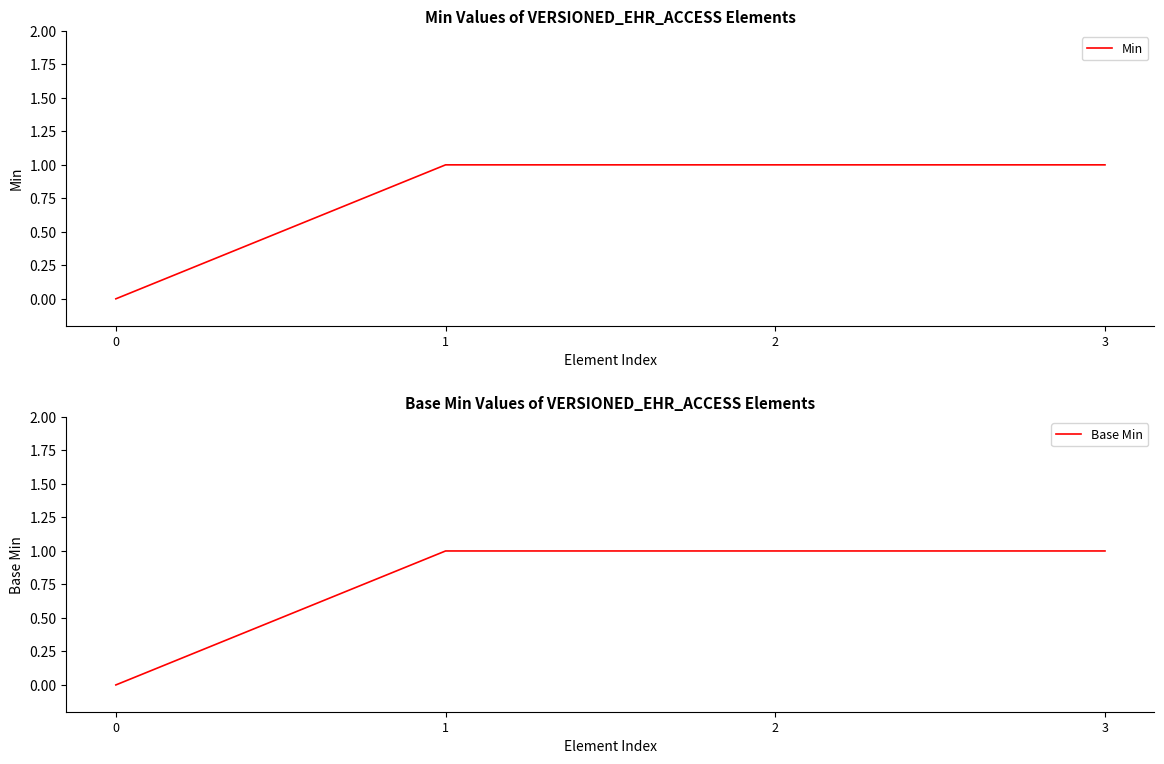

What is the difference between the maximum and minimum values in the Base Min series?

1